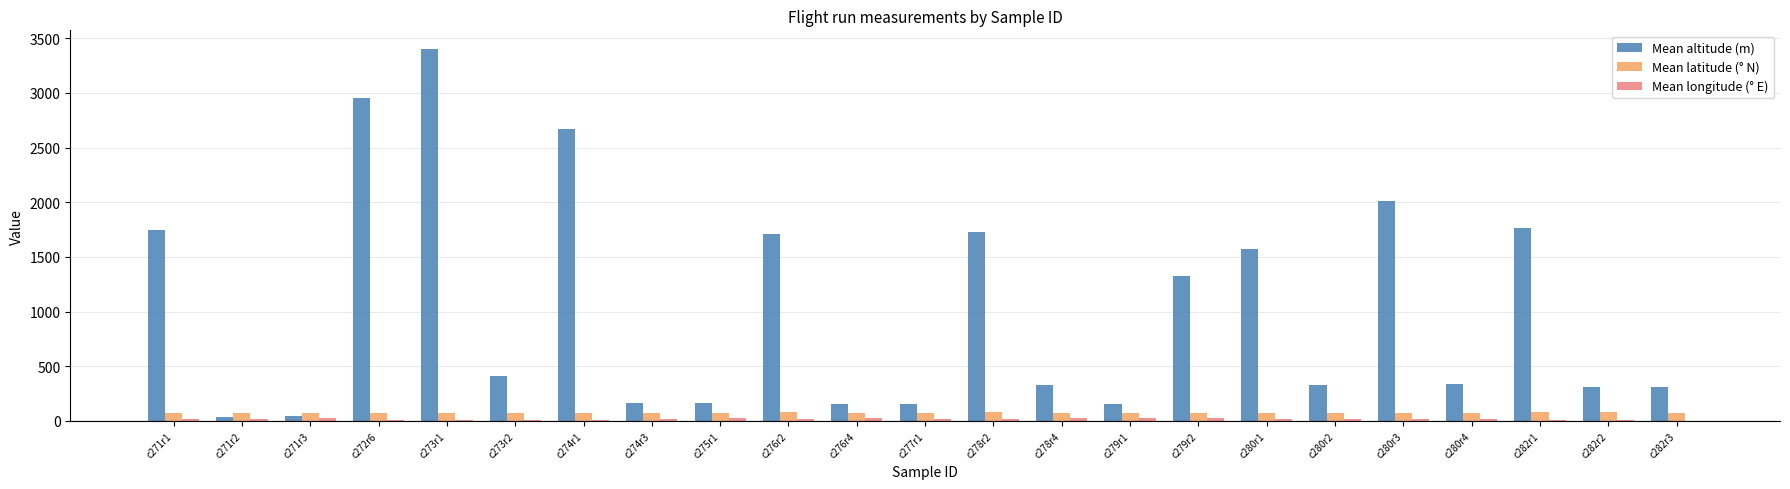

At which category is the sum across all series the highest?

c273r1